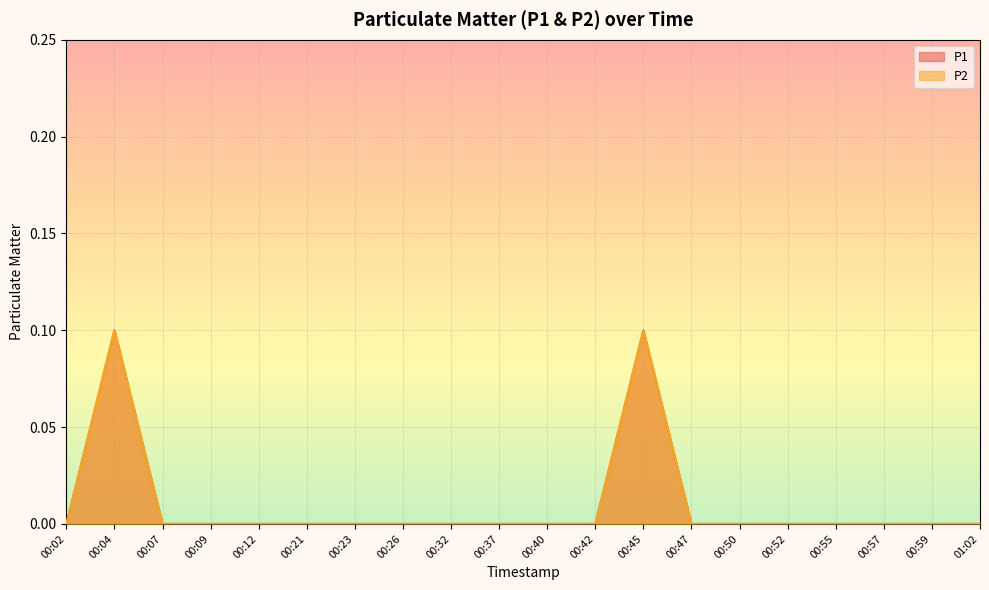

True or false: P1 has a value of 0.0 at 00:57.

True